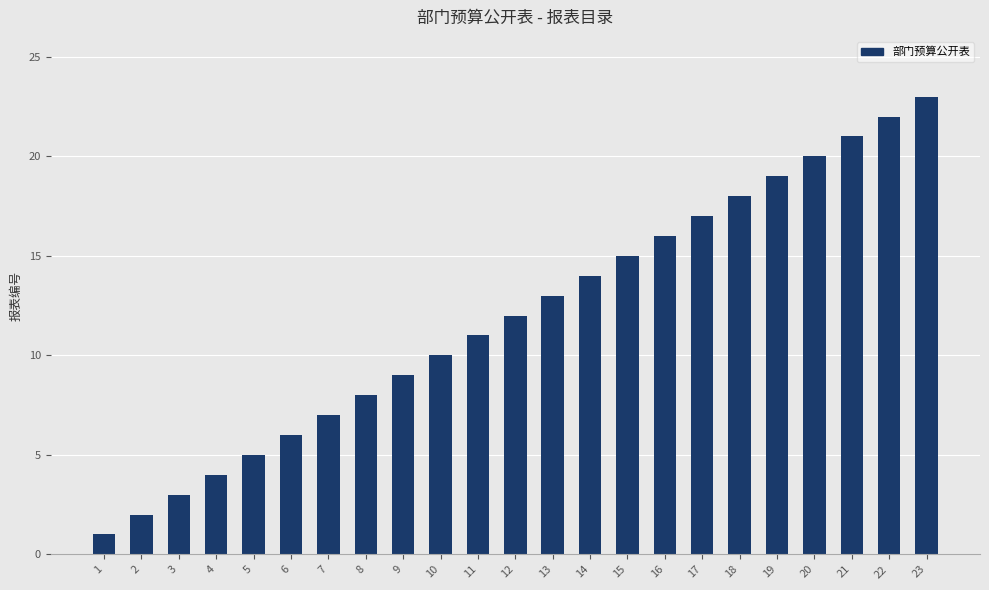

Reading right to left, list all the values displayed in this chart.

23=23	22=22	21=21	20=20	19=19	18=18	17=17	16=16	15=15	14=14	13=13	12=12	11=11	10=10	9=9	8=8	7=7	6=6	5=5	4=4	3=3	2=2	1=1